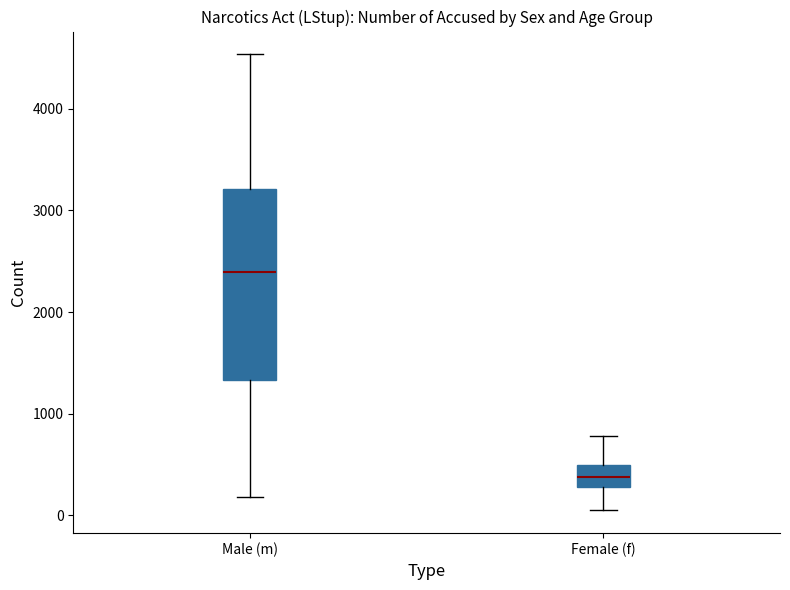

Which box is the tallest, from its lower edge to its upper edge?

Male (m)